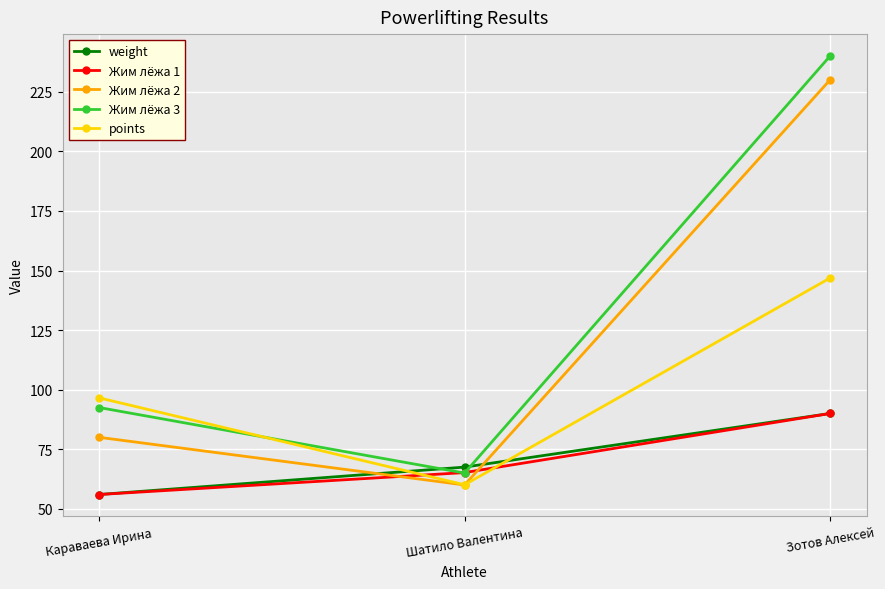

Which series has the largest total across all categories?

Жим лёжа 3